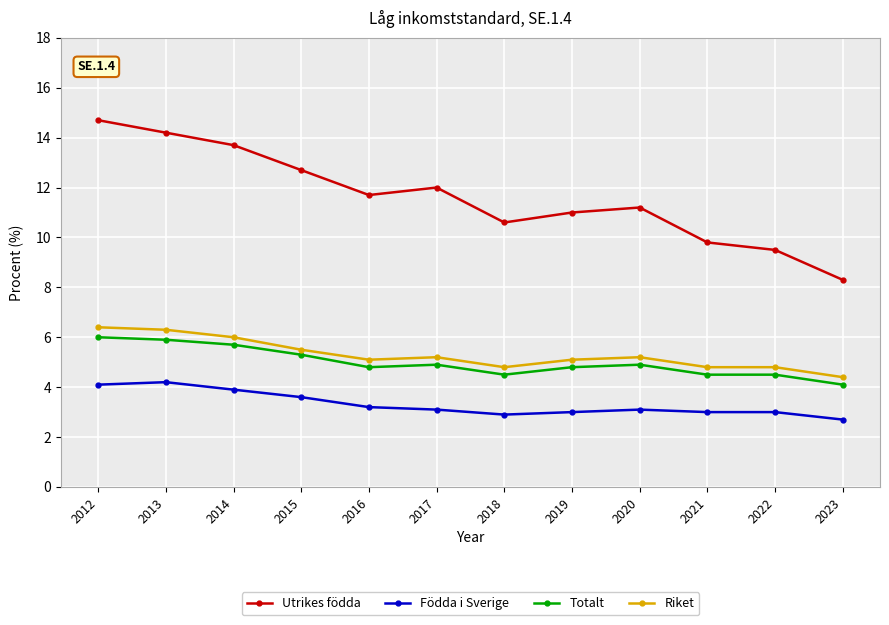

Where does the Födda i Sverige series first go above 3?

2012